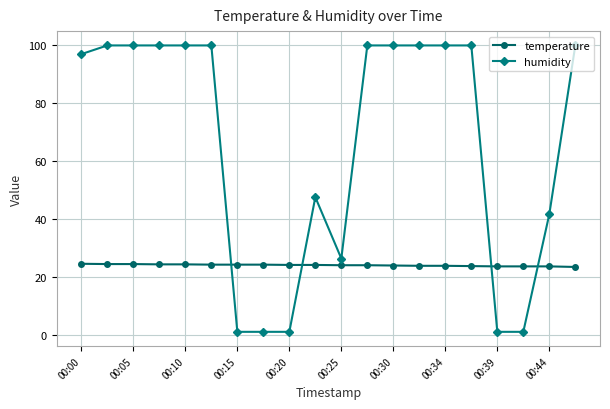

Count the number of data series in this chart.

2